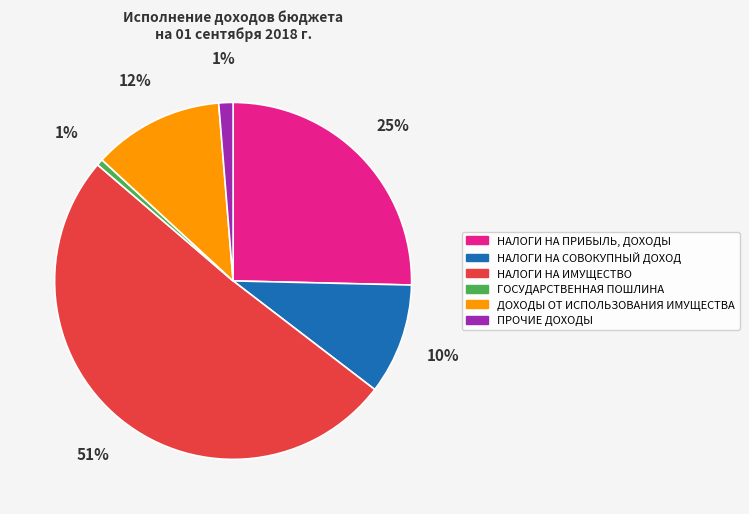

Which has a higher value, НАЛОГИ НА СОВОКУПНЫЙ ДОХОД or НАЛОГИ НА ПРИБЫЛЬ, ДОХОДЫ?

НАЛОГИ НА ПРИБЫЛЬ, ДОХОДЫ